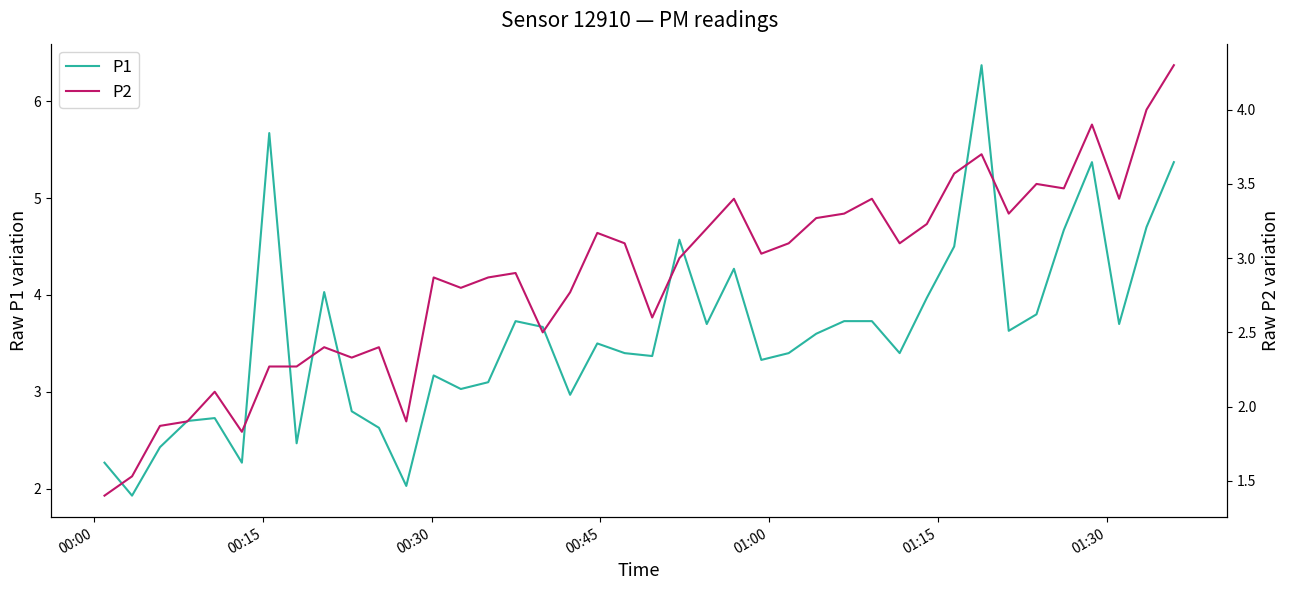

What is the lowest value of the P1 series?

1.9